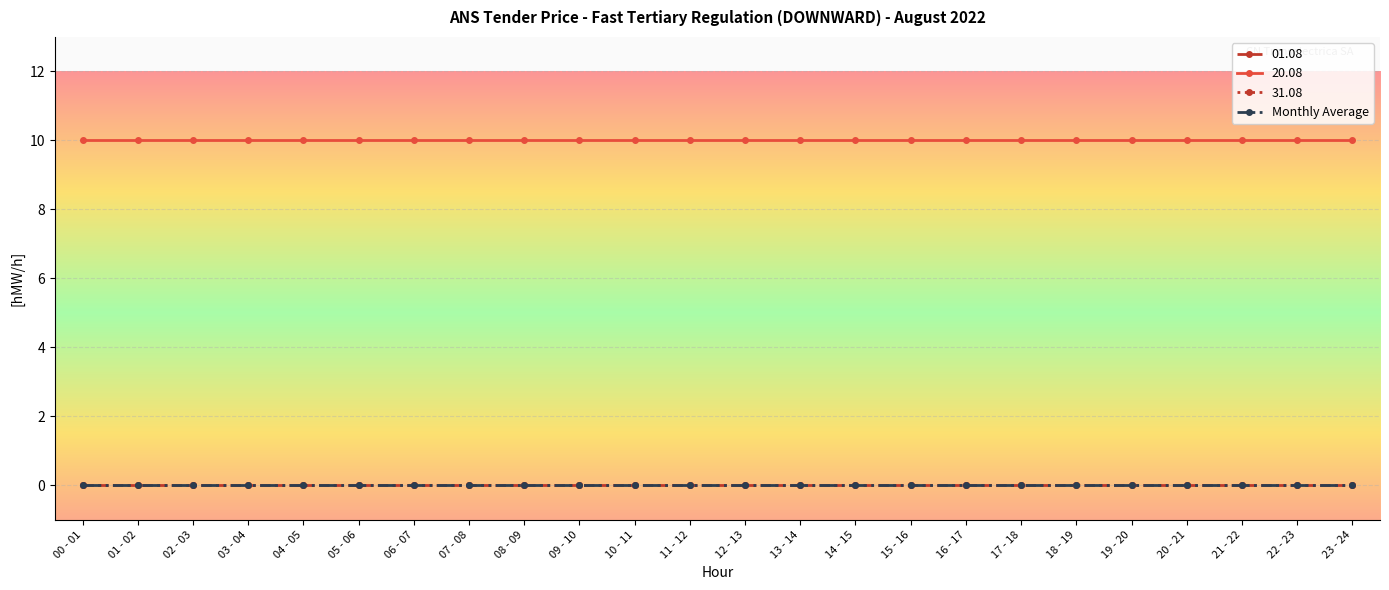

What is the greatest value displayed?

10